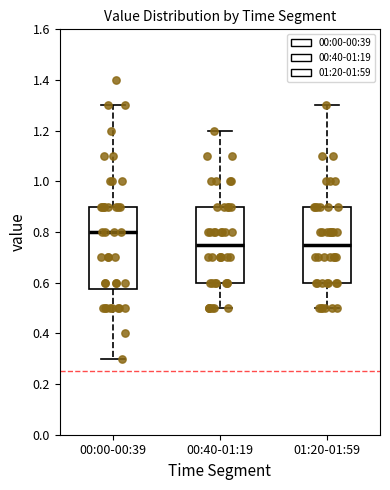

Reading left to right, read every box against the y-axis: the position of its median line, the range the box covers, and the ends of its whiskers. The values are not printed on the chart, so give them approximately, as read against the axis.

00:00-00:39: median 0.80, box 0.58 to 0.90, whiskers 0.30 to 1.30
00:40-01:19: median 0.76, box 0.60 to 0.90, whiskers 0.50 to 1.20
01:20-01:59: median 0.76, box 0.60 to 0.90, whiskers 0.50 to 1.30